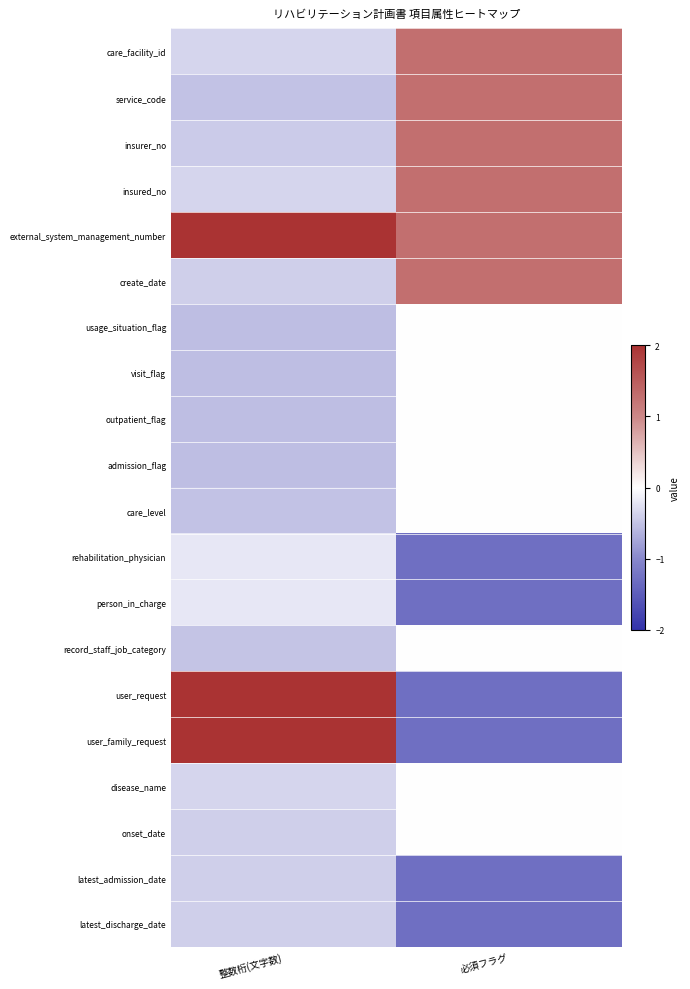

Between 必須フラグ and 整数桁(文字数), which is larger?

必須フラグ